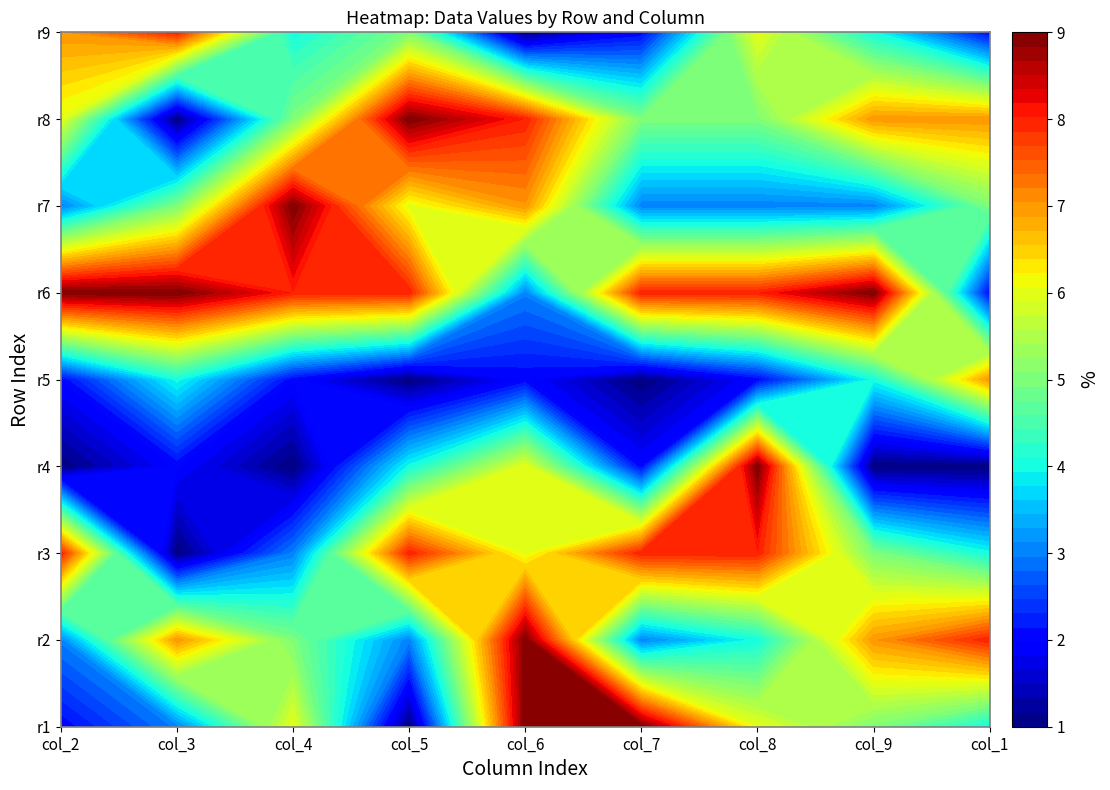

Between 0 and 5, which series saw the biggest shift?

row_1